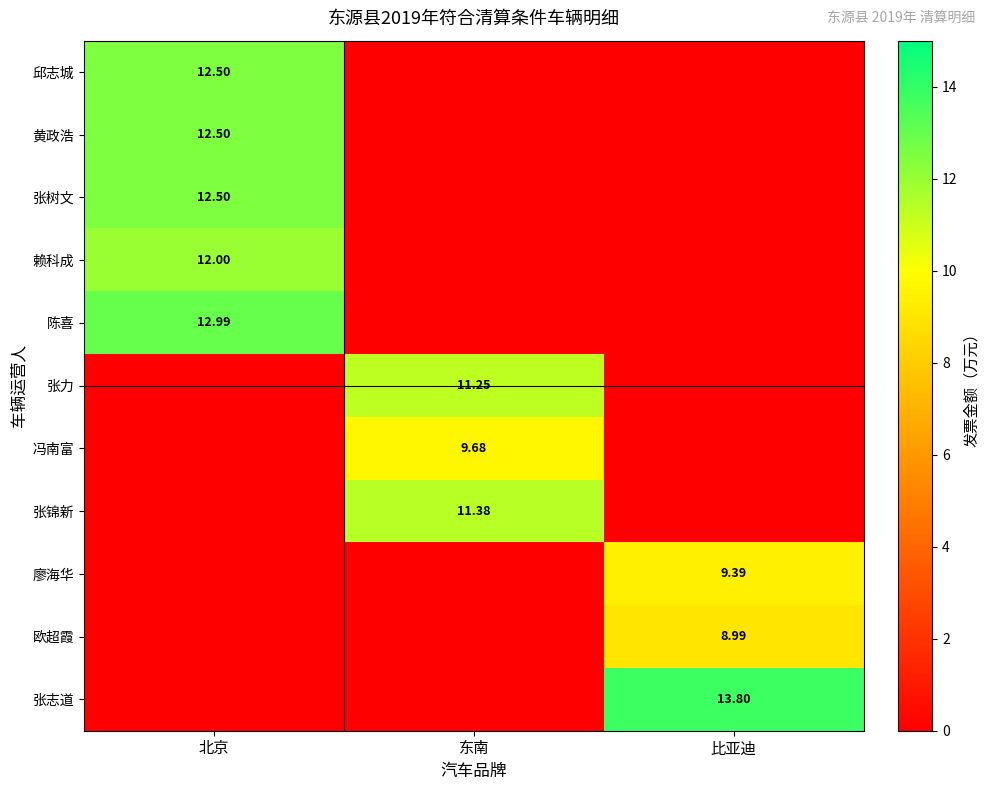

What is the difference between the highest and lowest values at 东南?

11.4